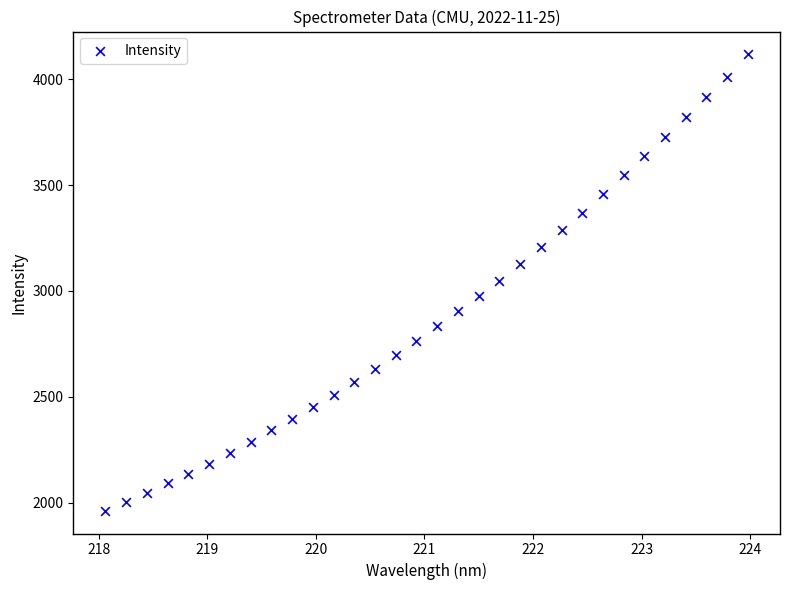

What is the range of Y values (max minus min)?

2153.8